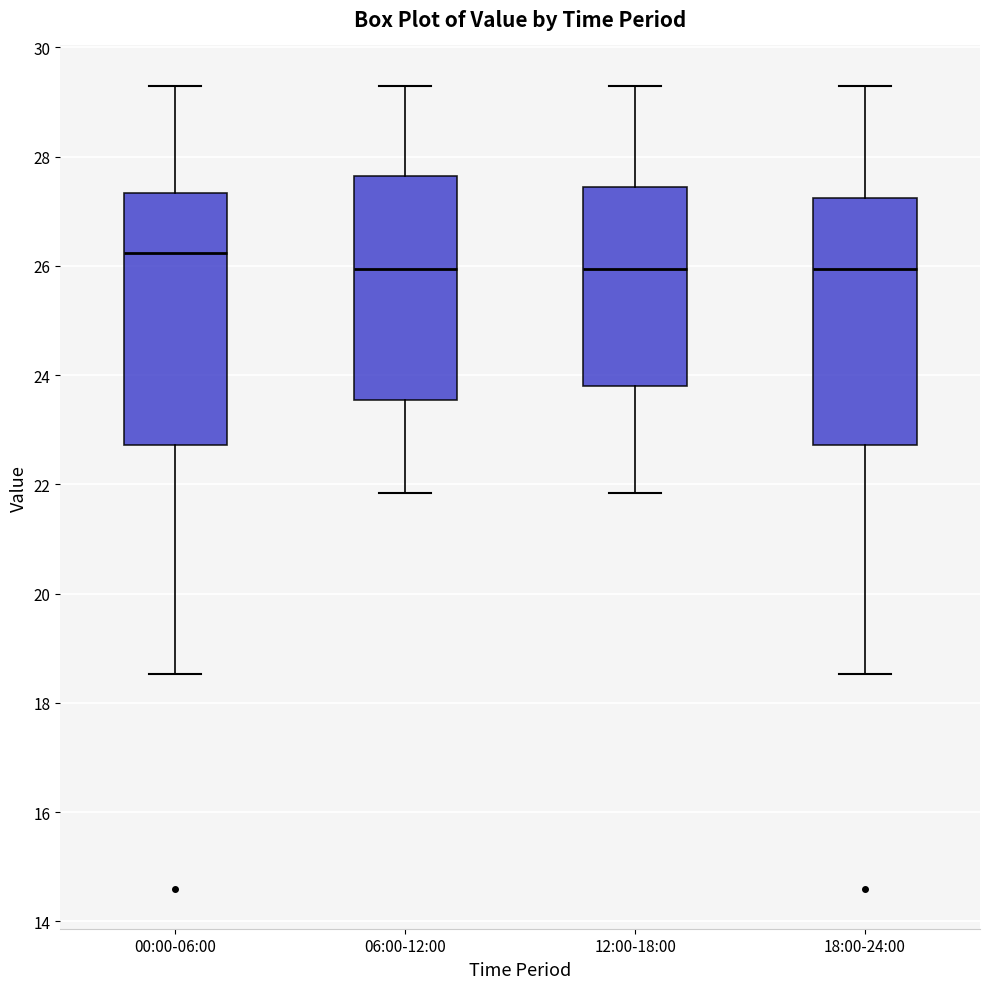

Reading left to right, transcribe this box plot: for each box, give where its median line is, the range the box spans, and where its two whiskers end, as read against the y-axis. The values are not printed on the chart, so give them approximately, as read against the axis.

00:00-06:00: median 26.2, box 22.8 to 27.4, whiskers 18.6 to 29.4
06:00-12:00: median 26.0, box 23.6 to 27.6, whiskers 21.8 to 29.4
12:00-18:00: median 26.0, box 23.8 to 27.4, whiskers 21.8 to 29.4
18:00-24:00: median 26.0, box 22.8 to 27.2, whiskers 18.6 to 29.4